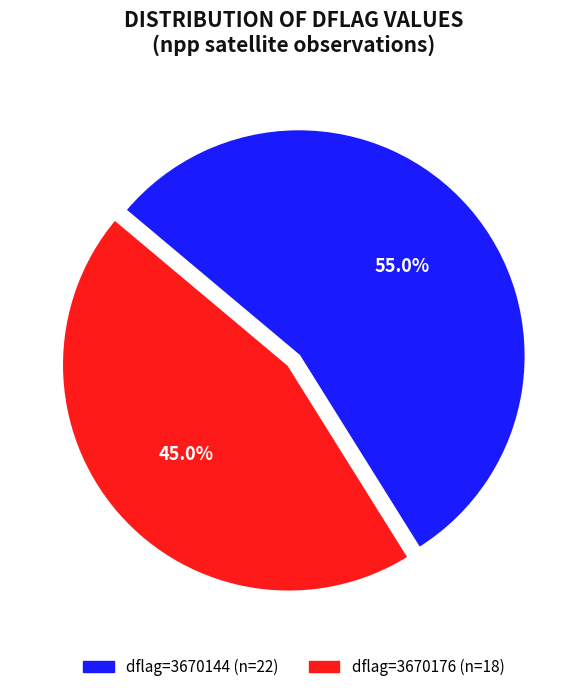

Is there a majority slice in this chart?

Yes